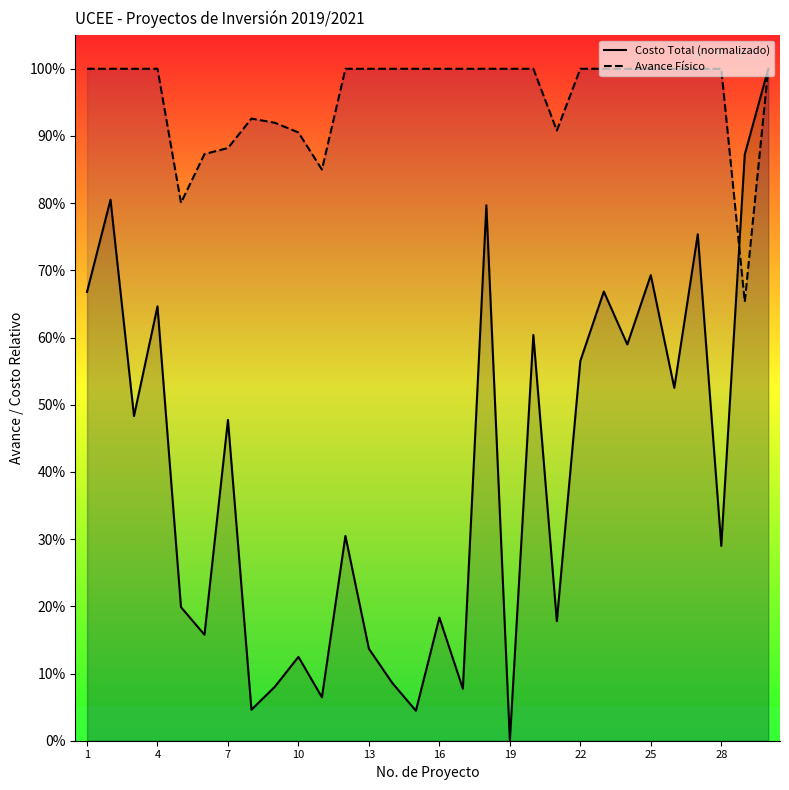

Reading left to right, transcribe all the data shown in this chart.

Costo Total (normalizado): 0.7	0.8	0.5	0.6	0.2	0.2	0.5	0.0	0.1	0.1	0.1	0.3	0.1	0.1	0.0	0.2	0.1	0.8	0.0	0.6	0.2	0.6	0.7	0.6	0.7	0.5	0.8	0.3	0.9	1.0
Avance Físico: 1.0	1.0	1.0	1.0	0.8	0.9	0.9	0.9	0.9	0.9	0.8	1.0	1.0	1.0	1.0	1.0	1.0	1.0	1.0	1.0	0.9	1.0	1.0	1.0	1.0	1.0	1.0	1.0	0.7	1.0